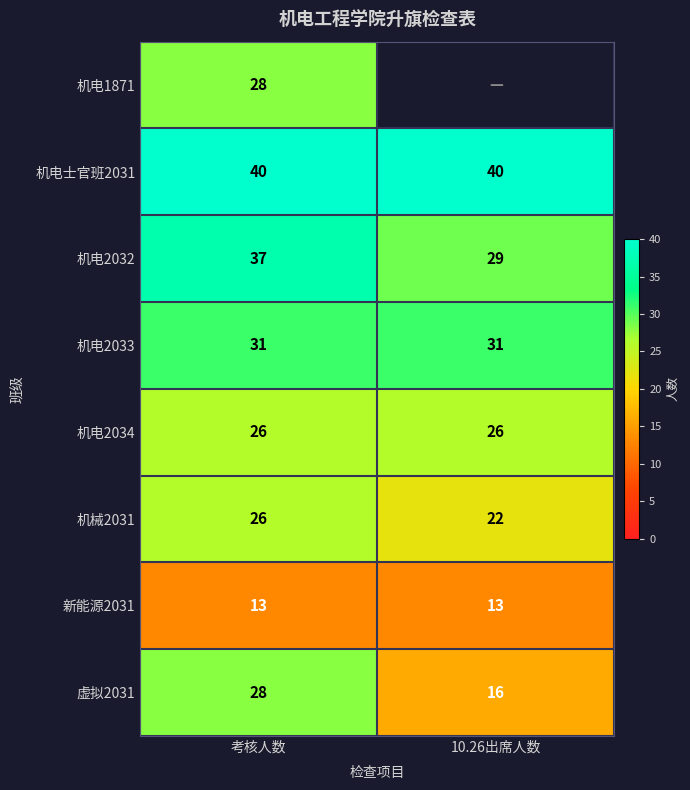

At how many categories does at least one series exceed 14?

2